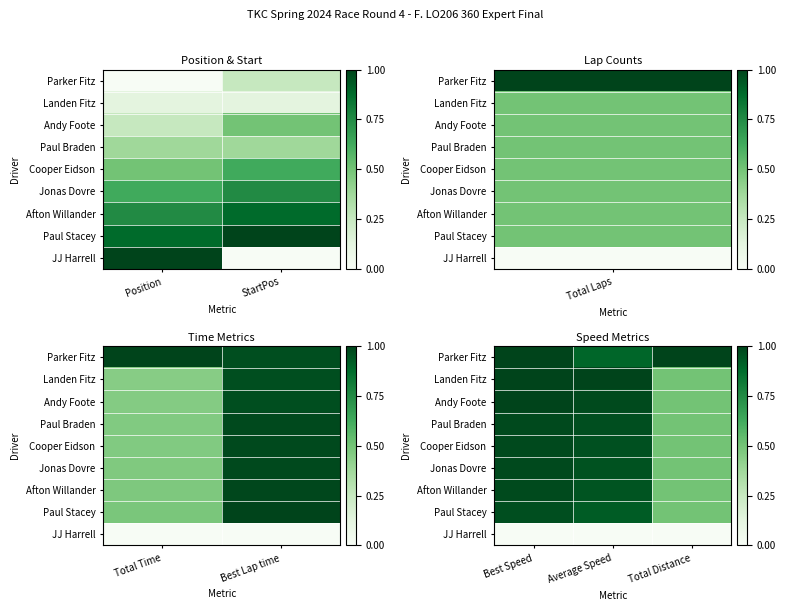

What is the greatest value displayed?

1.0